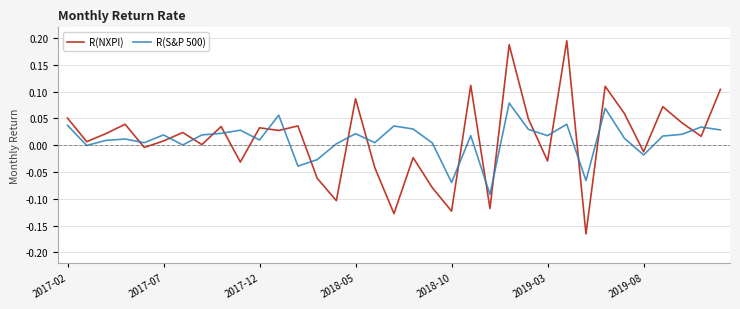

Which series has the largest range (max minus min)?

R(NXPI)